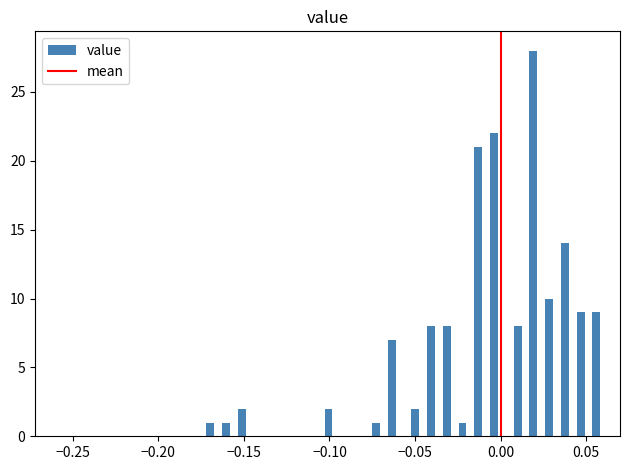

Read against the x-axis, roughly where is the centre of the tallest bar?

0.020